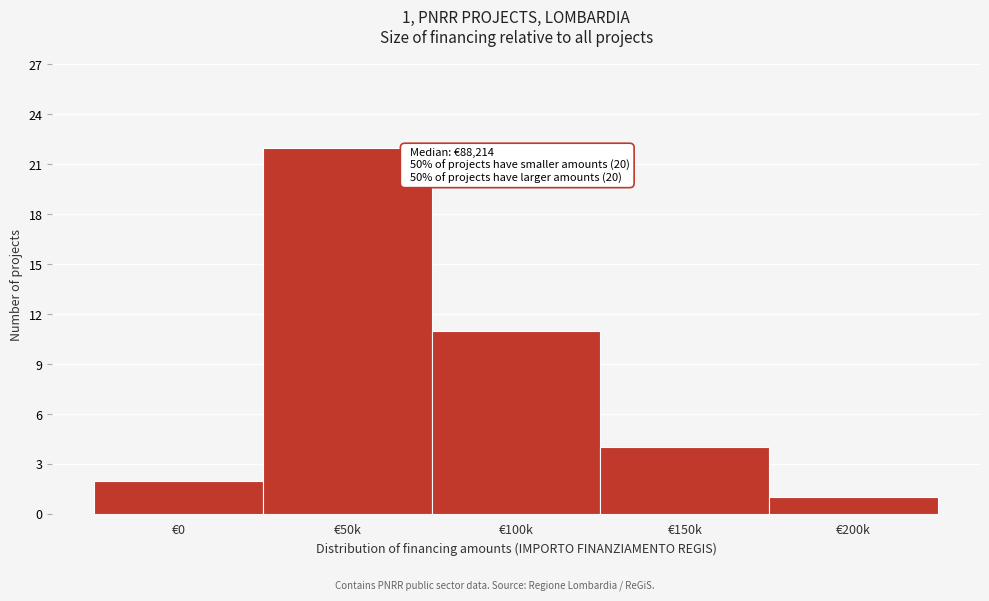

Reading left to right, what are all the values shown in this chart?

€0=2	€50k=22	€100k=11	€150k=4	€200k=1